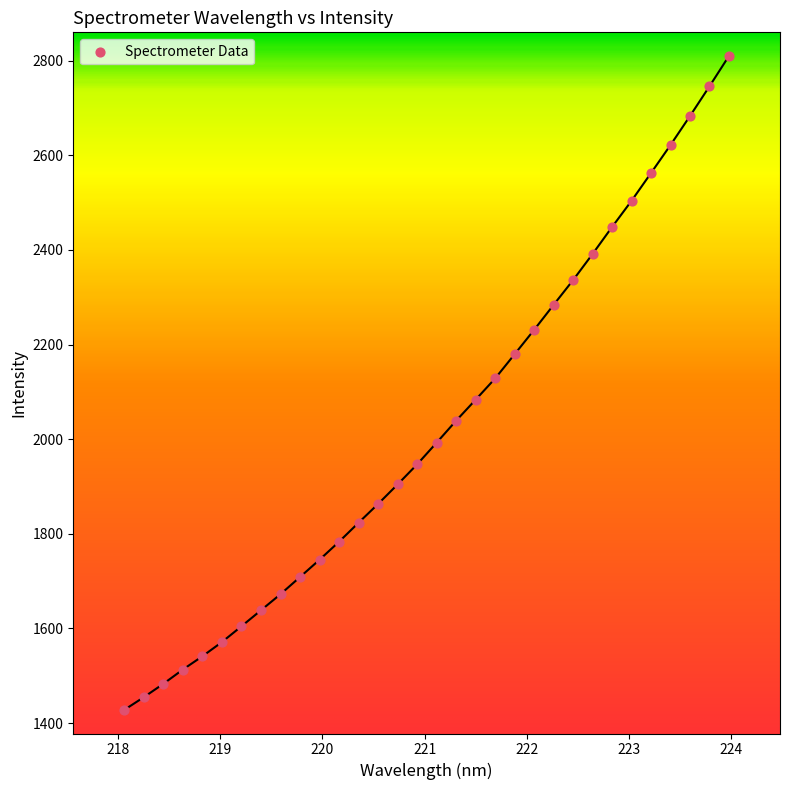

What is the range of X values (max minus min)?

5.9